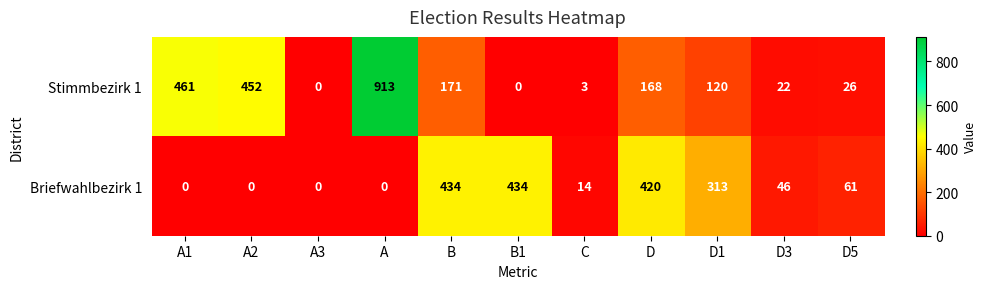

List the series in order of their peak value, highest first.

Stimmbezirk 1, Briefwahlbezirk 1